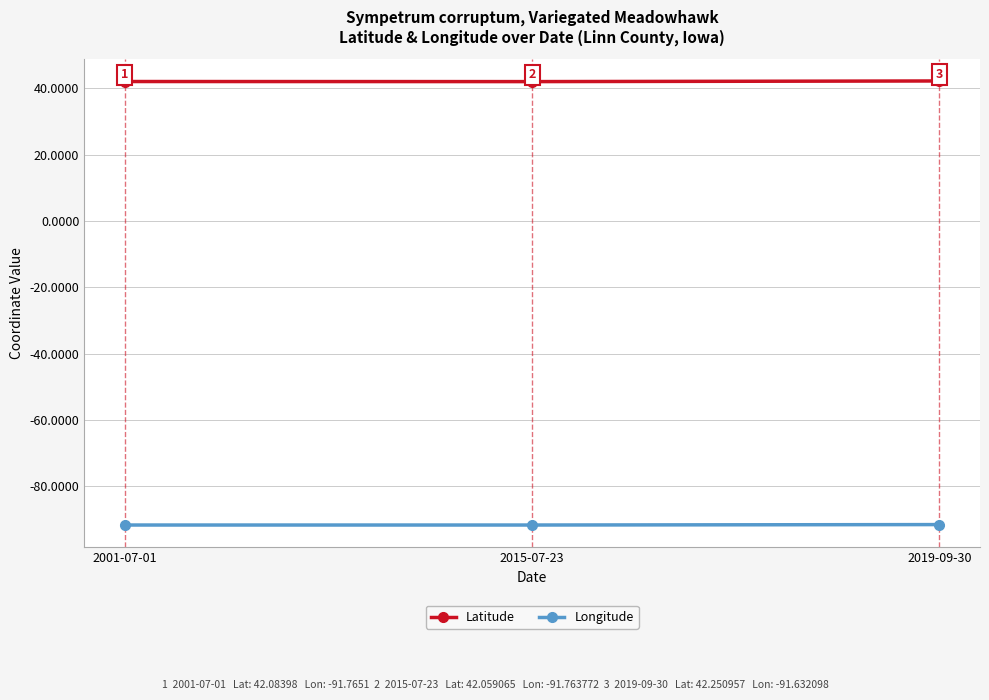

Which series has the largest total across all categories?

Latitude